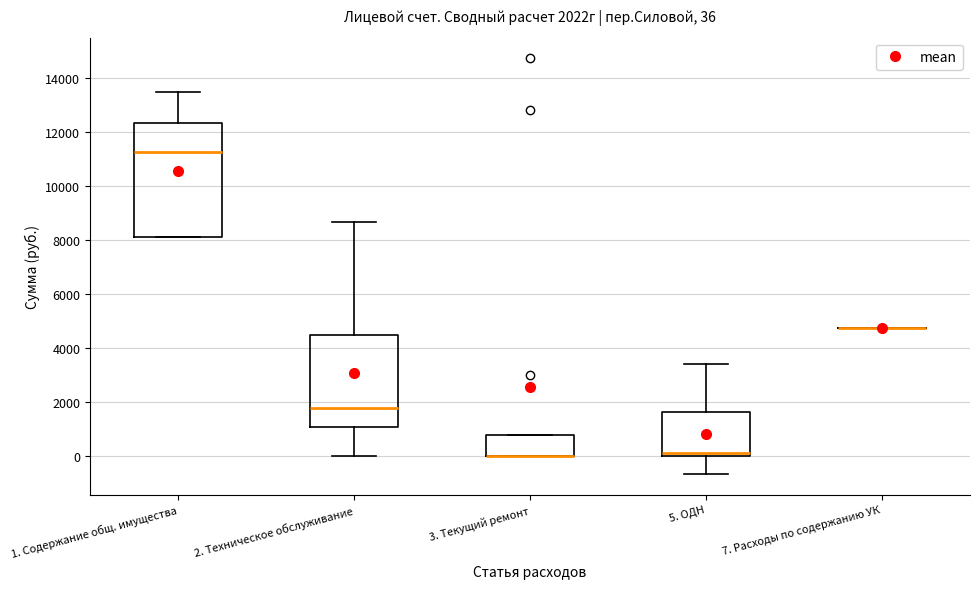

Which box is the tallest, from its lower edge to its upper edge?

1. Содержание общ. имущества